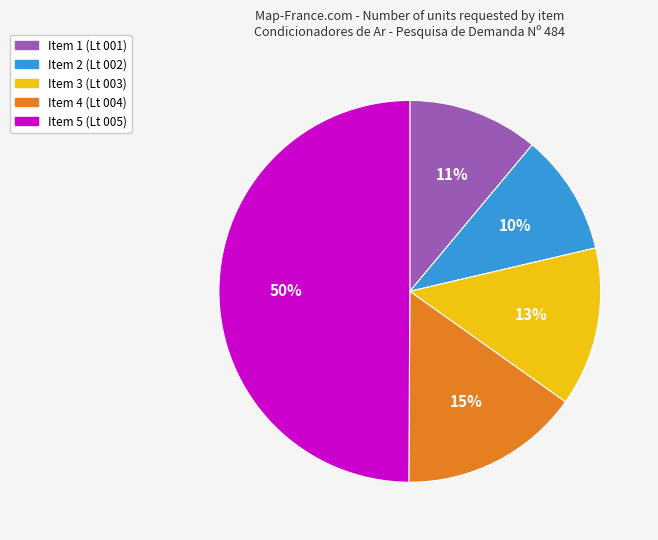

Which category has the biggest portion of the pie?

Item 5 (Lt 005)